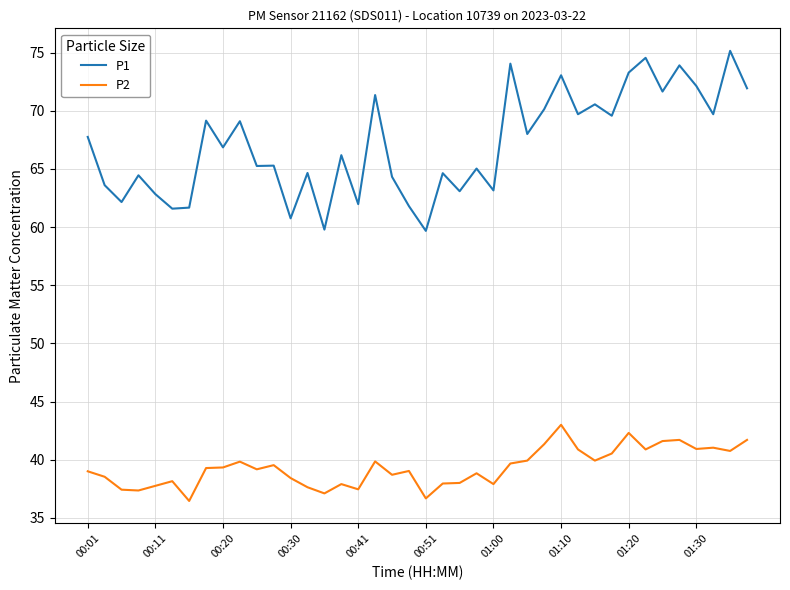

Which series has the largest range (max minus min)?

P1